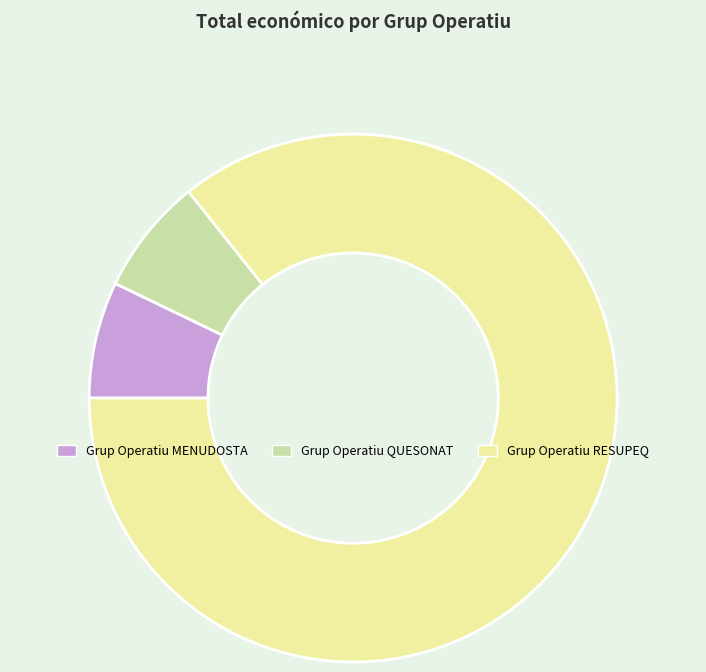

Which category accounts for the majority?

Grup Operatiu RESUPEQ